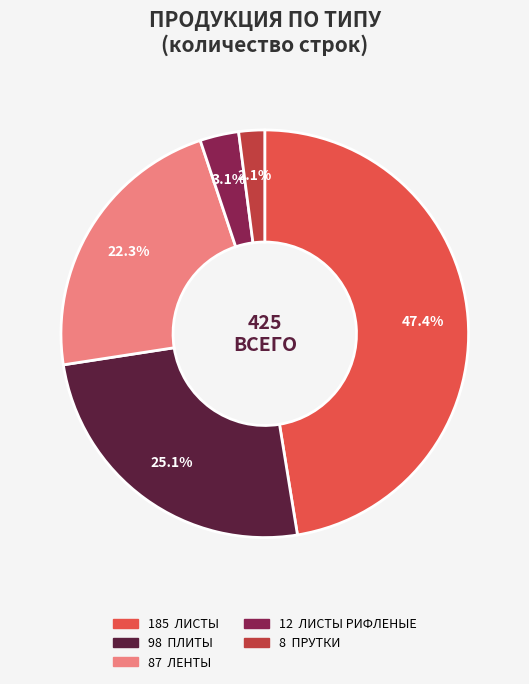

How many segments does this pie chart have?

5